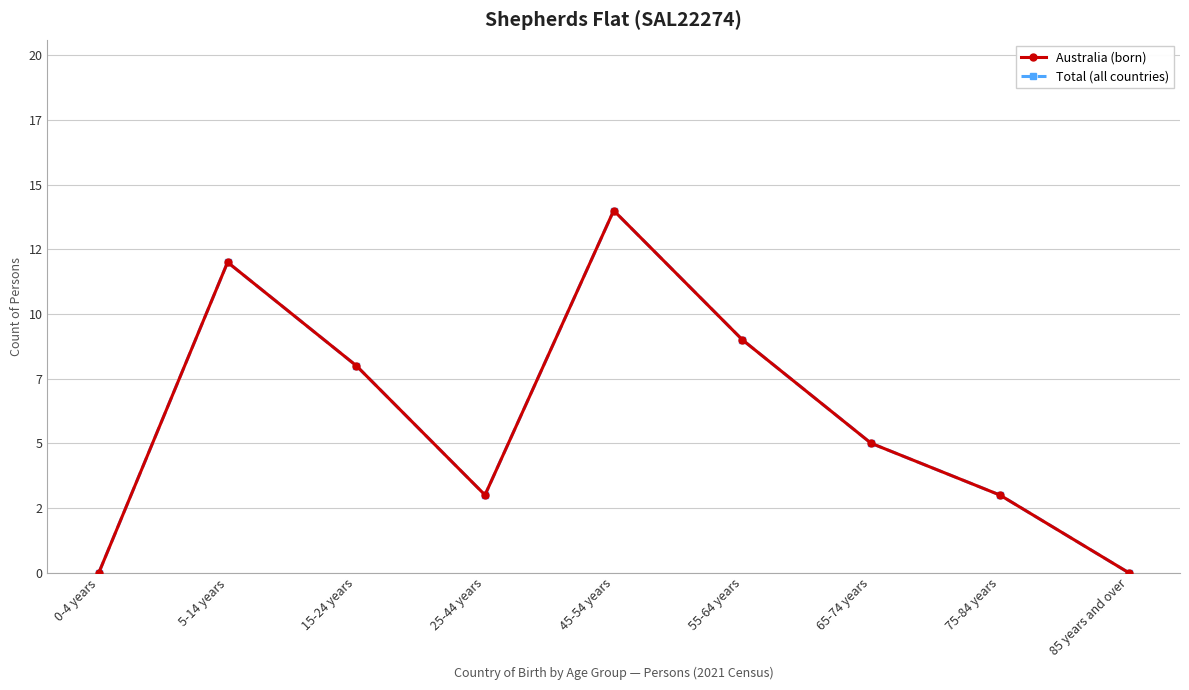

Does the chart display data point markers on the line(s)?

Yes